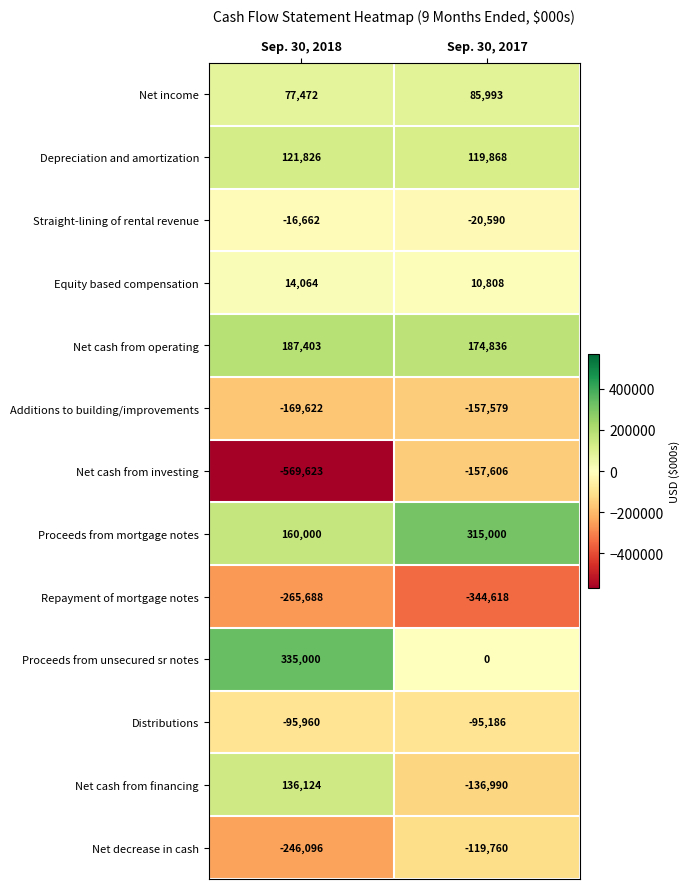

What is the minimum value shown in the chart?

-569623